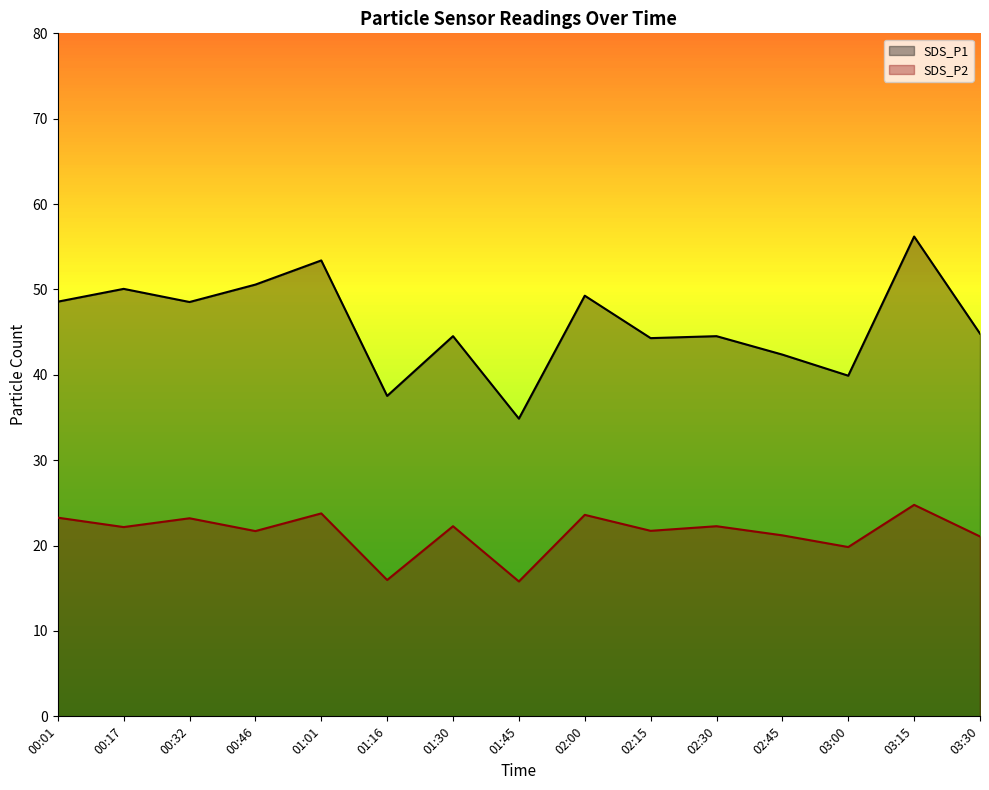

How many lines are shown in the chart?

2